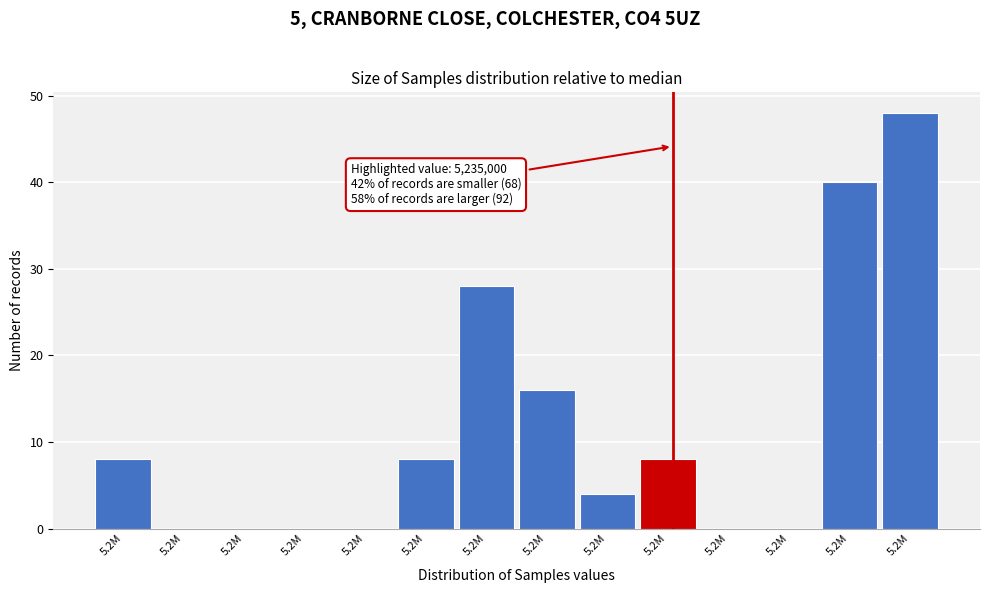

Count the number of categories in the chart.

14